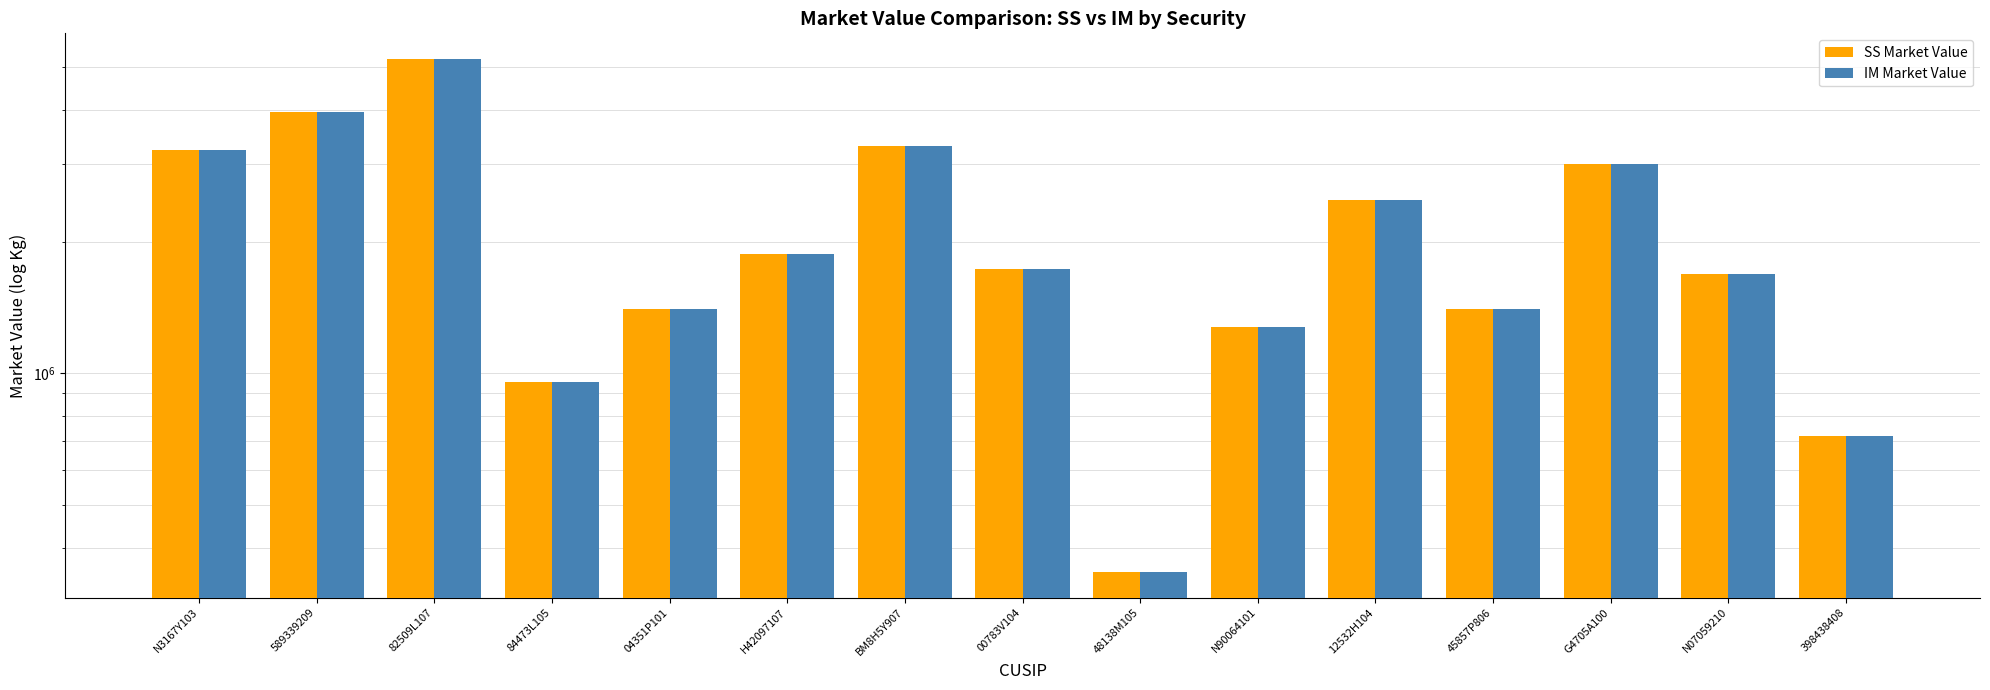

Is it true that IM Market Value equals 243948.5 at 48138M105?

False